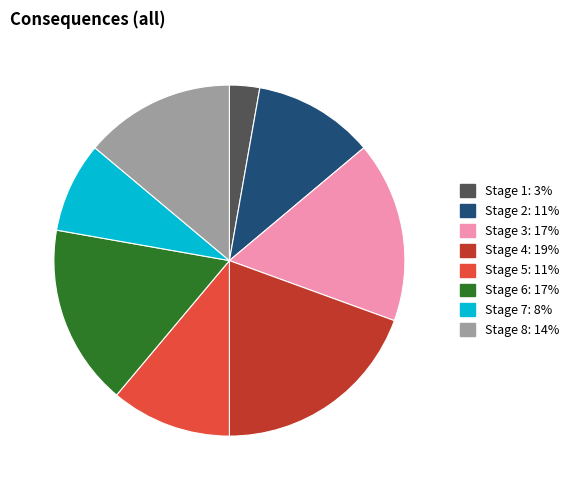

Do Stage 5: 11% and Stage 6: 17% together represent more than half of the pie?

No